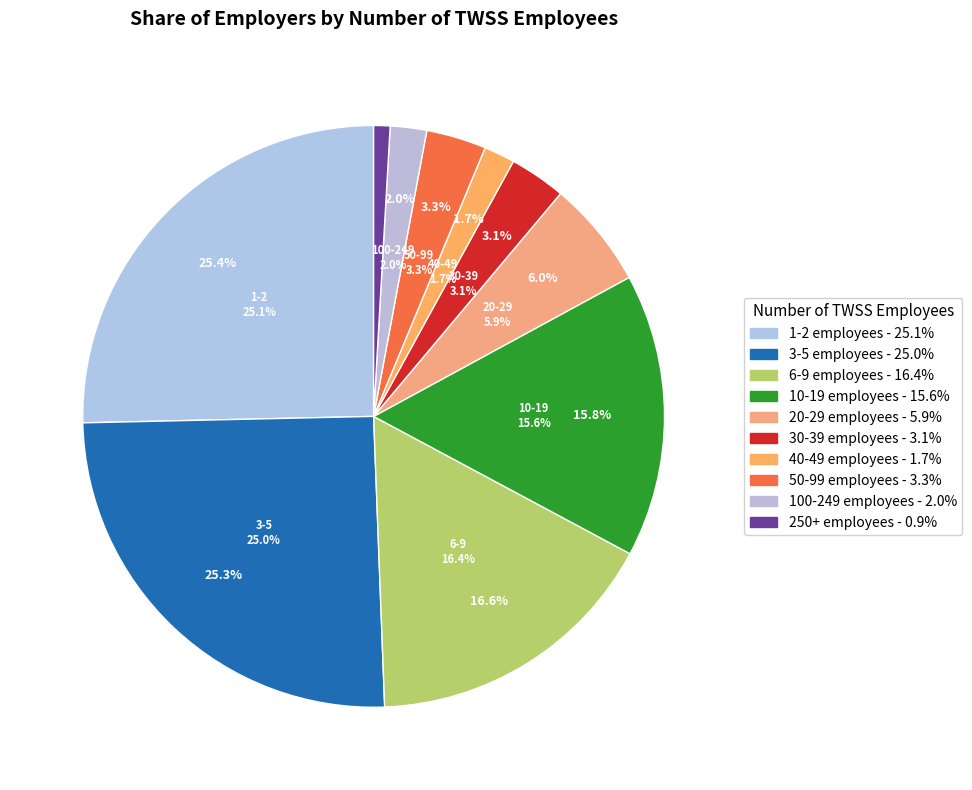

Count the number of slices in the pie.

10